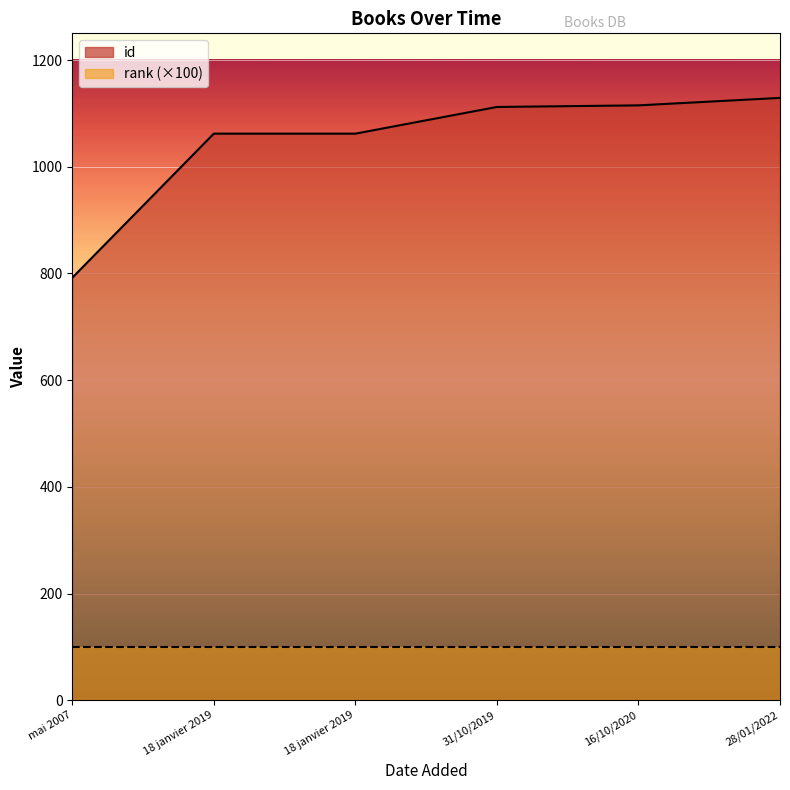

What is the change in value from 18 janvier 2019 to 16/10/2020?

+53